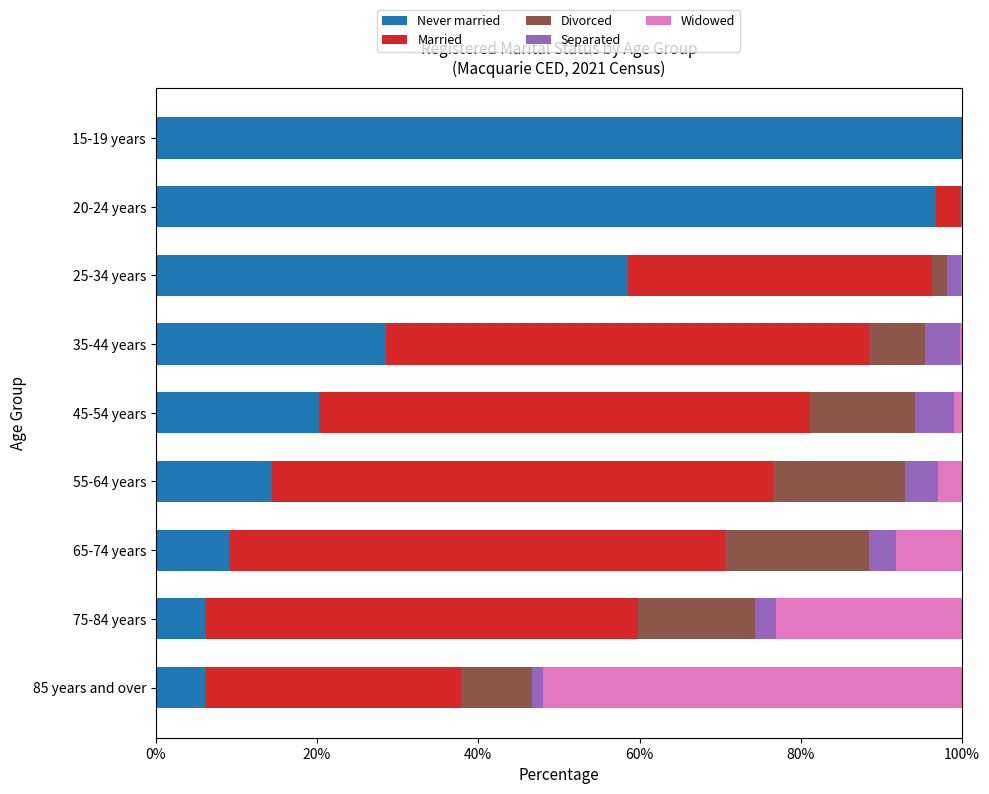

Is it true that Never married equals 1.6 at 85 years and over?

False